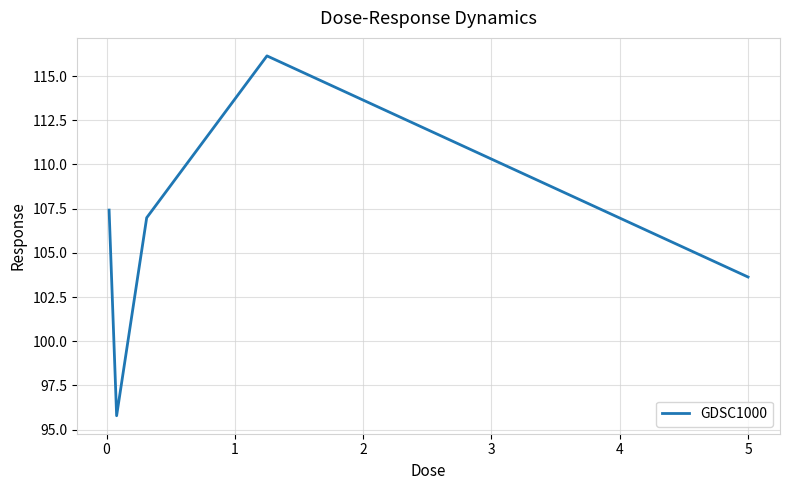

Is this an area chart (filled region under the line)?

No